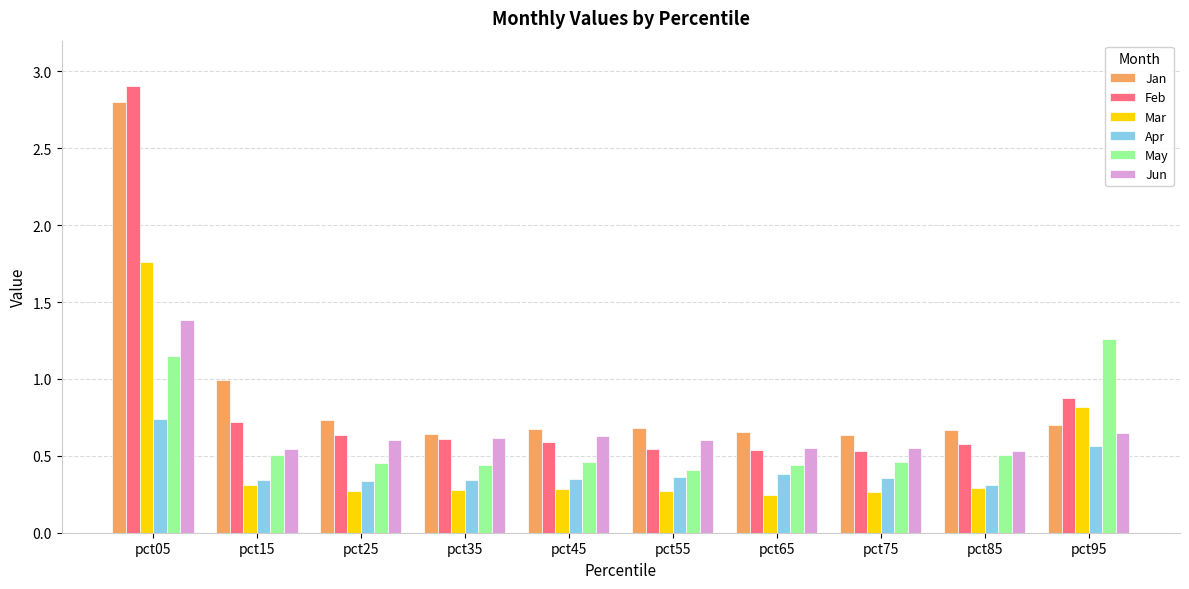

How many series are shown in this chart?

6